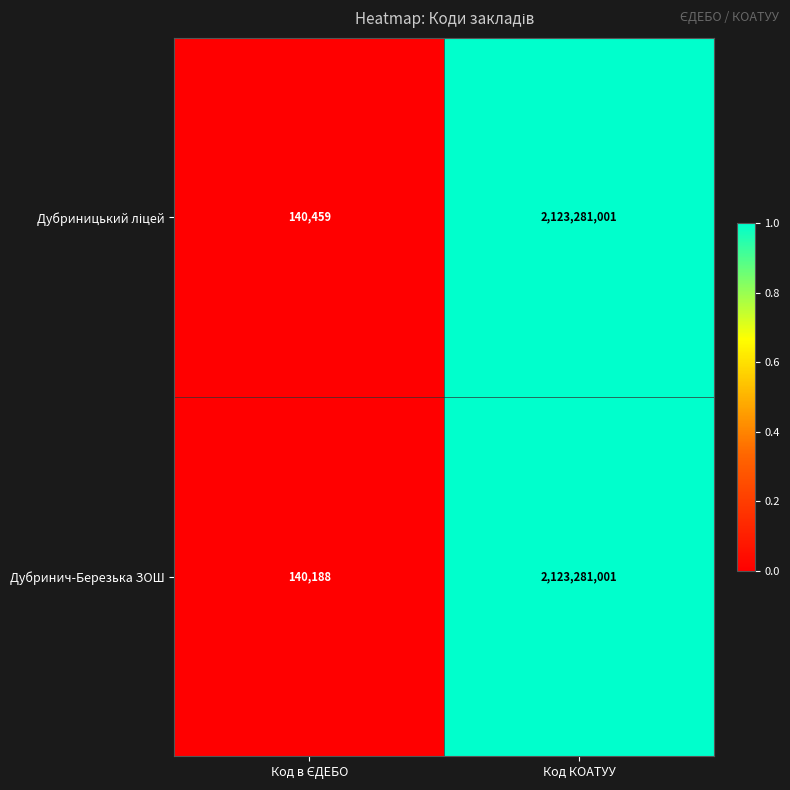

What is the minimum value for Дубринич-Березька ЗОШ?

140188